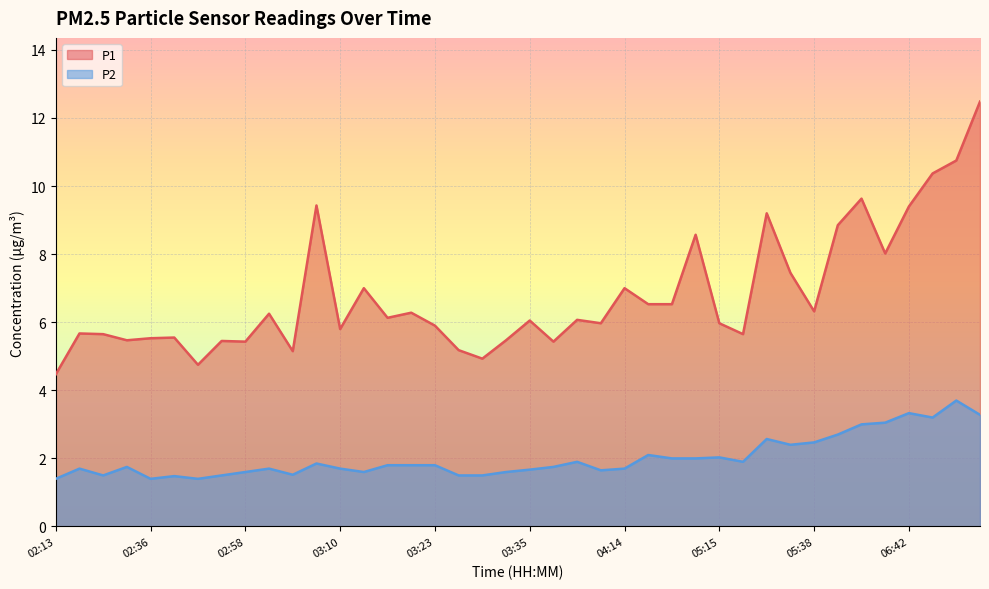

What is the maximum value for P1?

12.5